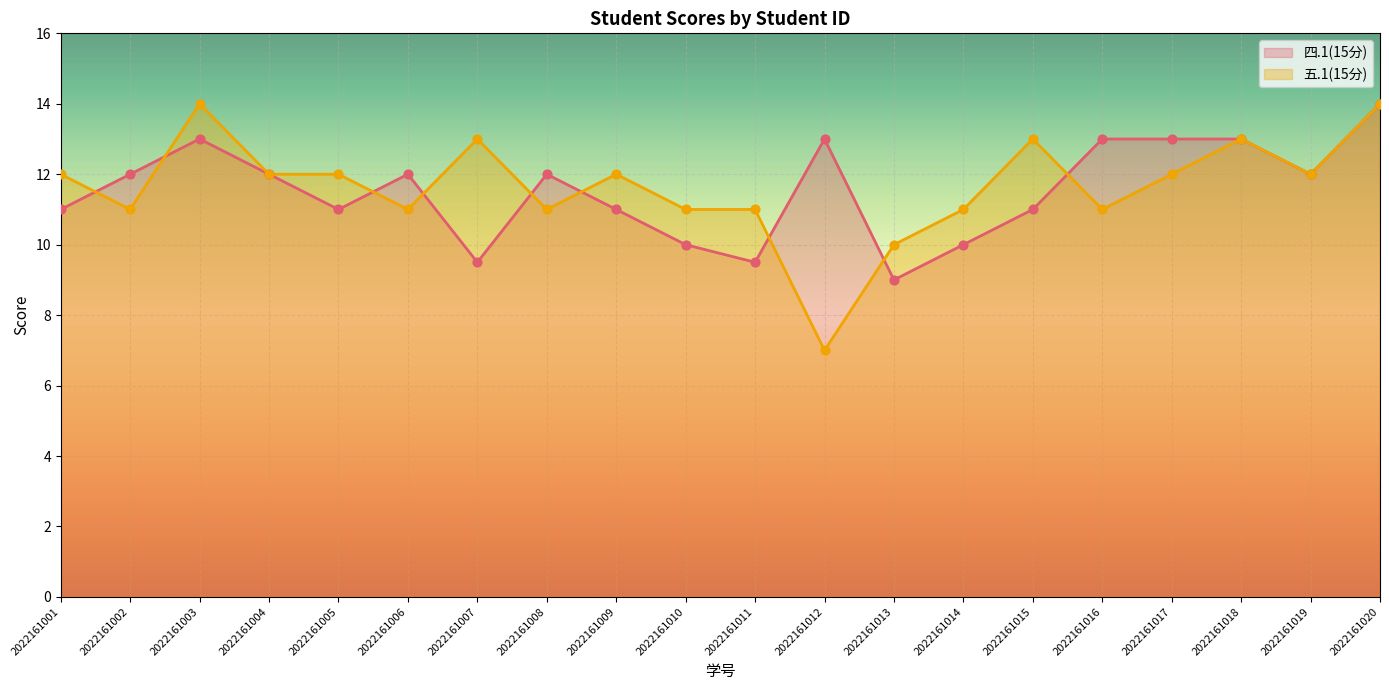

Which series contains the highest Y value?

四.1(15分)